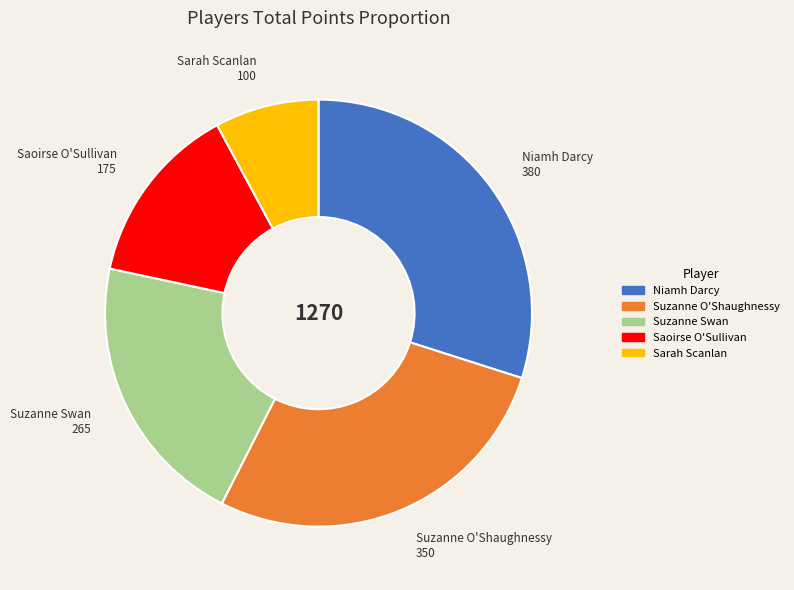

Do Sarah Scanlan and Saoirse O'Sullivan together represent more than half of the pie?

No